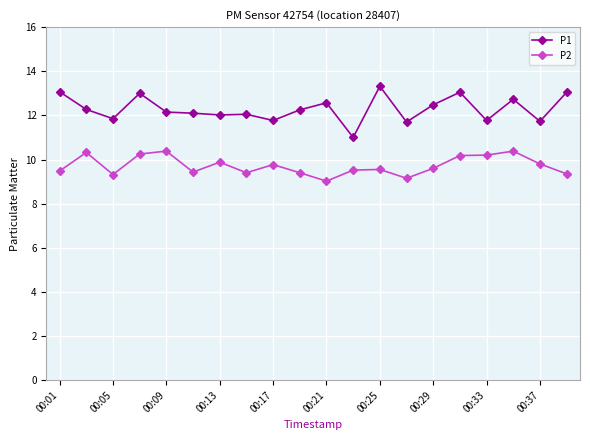

What is the average value of the P1 series?

12.3